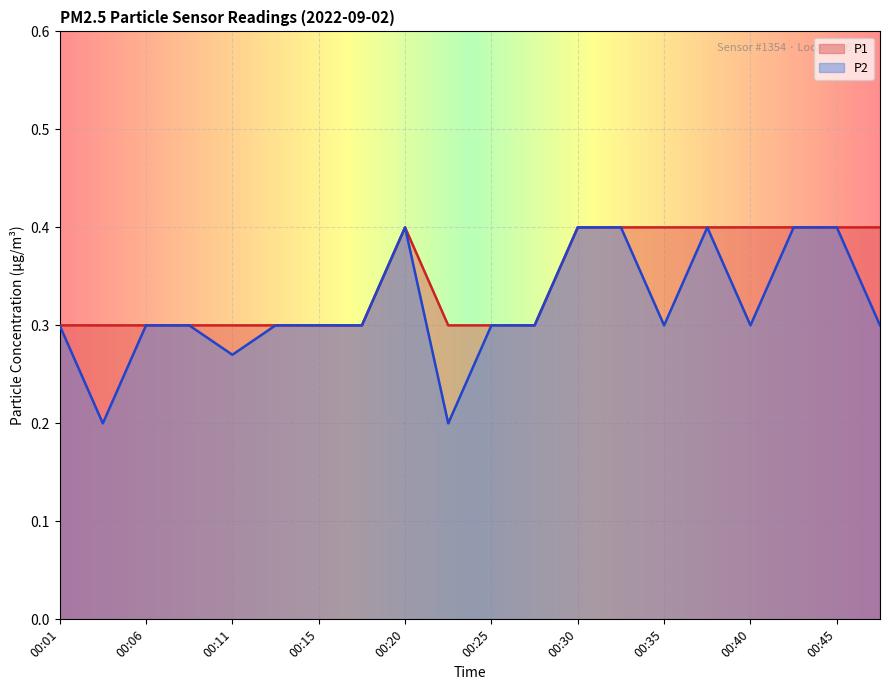

The P1 series shows 0.3 at 00:23. True or false?

True